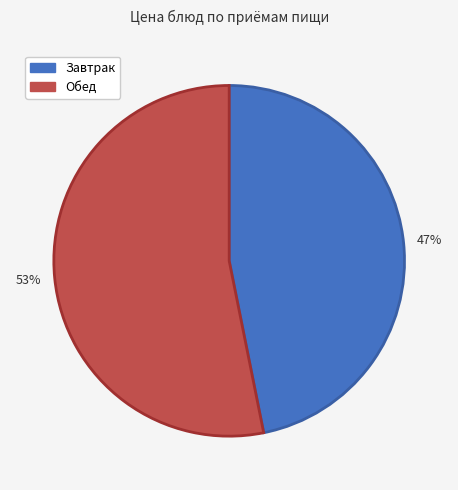

The Завтрак slice represents 47% of the pie. True or false?

True